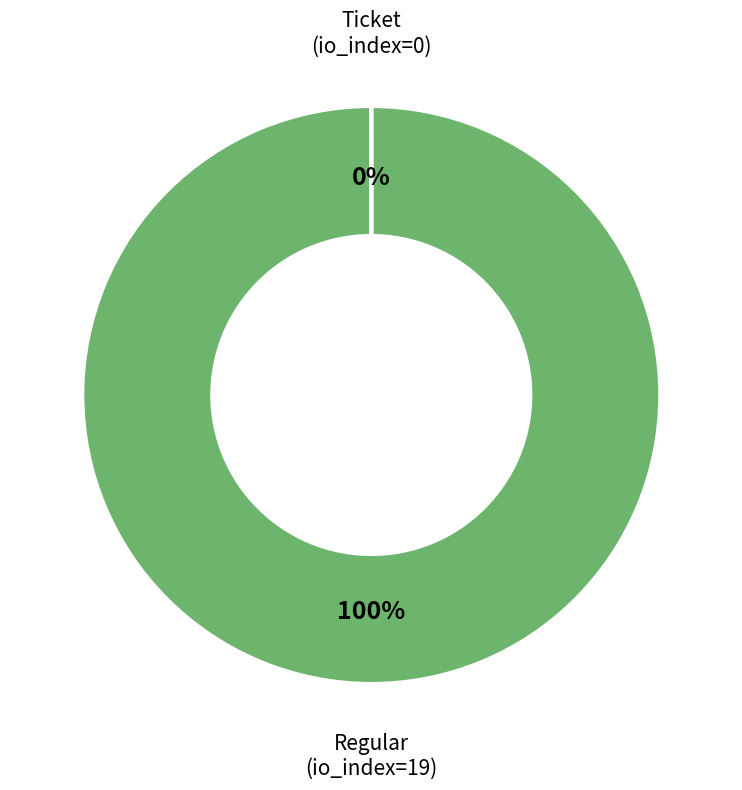

Does any single category account for the majority?

Yes